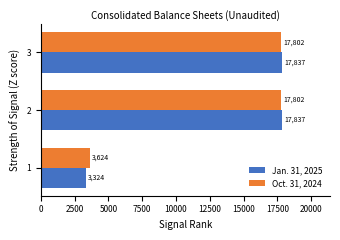

What value does the Jan. 31, 2025 series have at 1?

3324